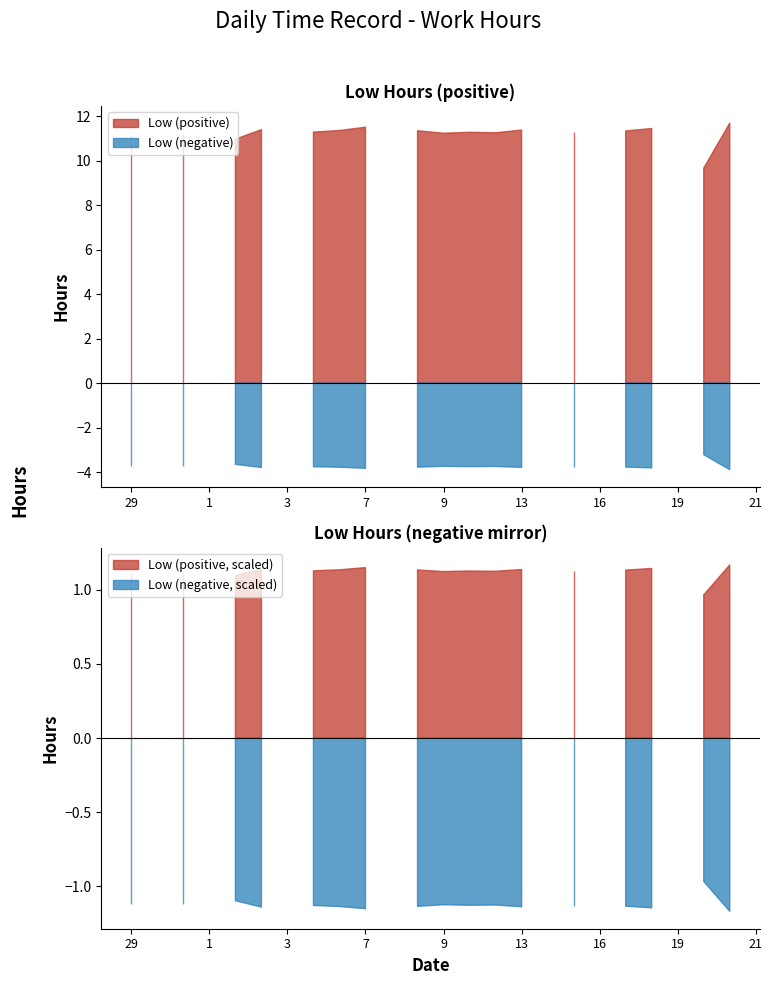

Which has a higher value, 11 or 8?

8